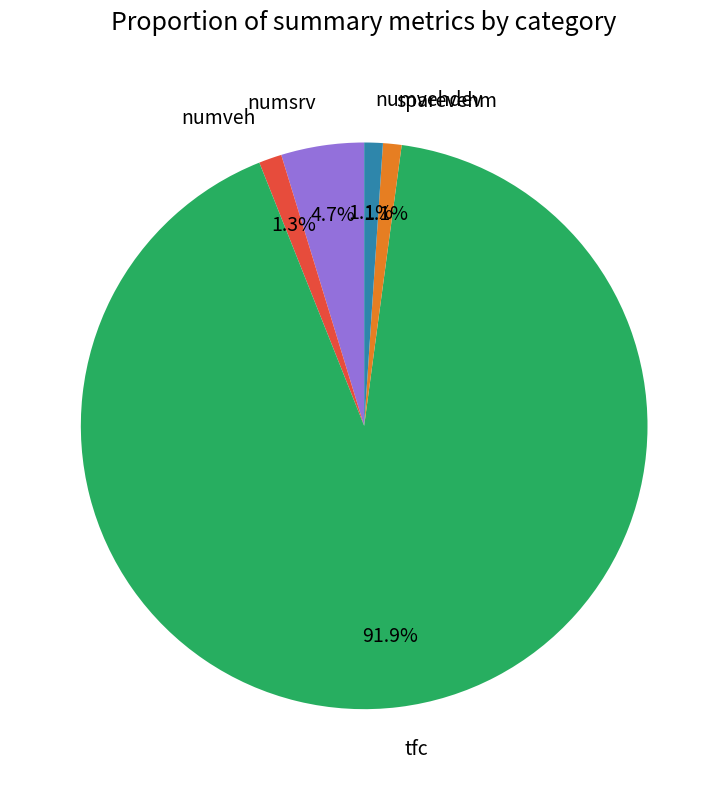

Is it true that numveh is 11% of the pie?

False